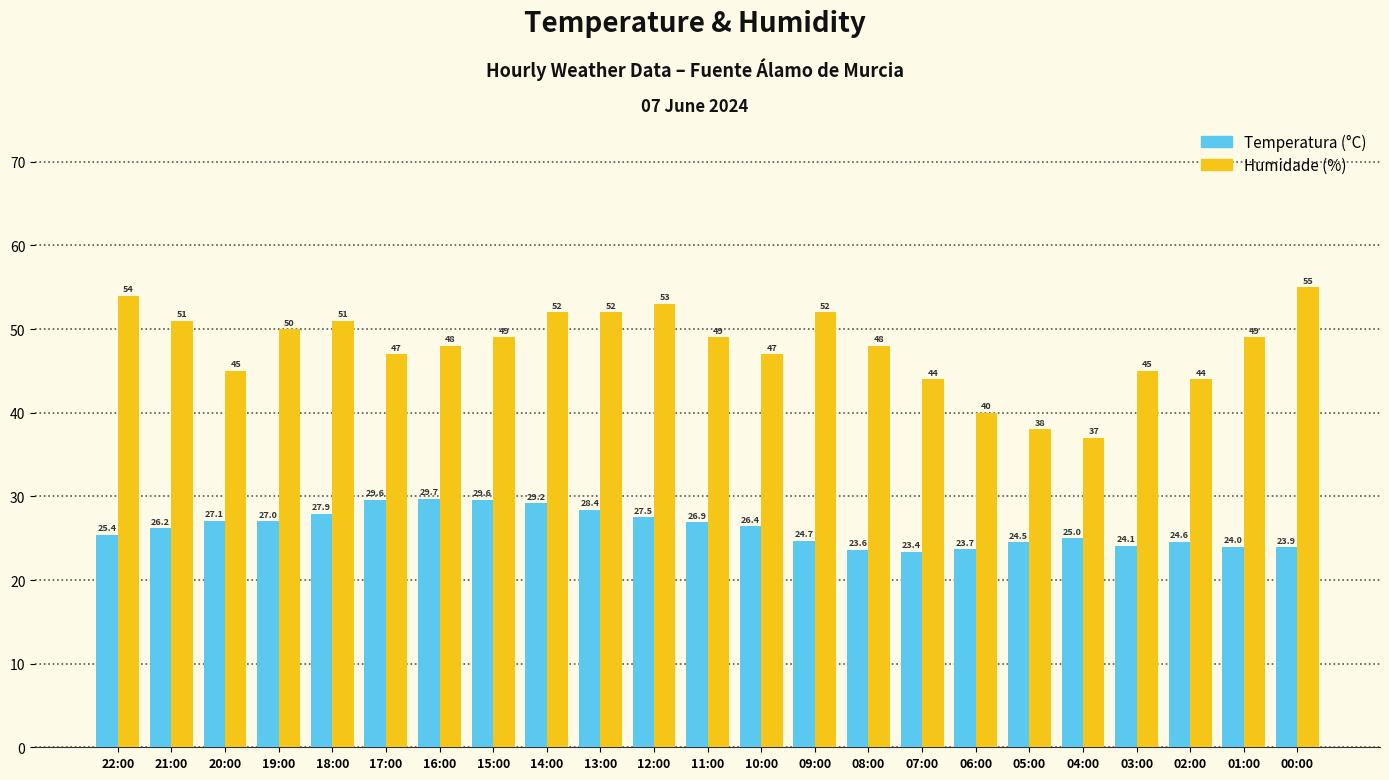

Which category has the lowest value across all series?

07:00